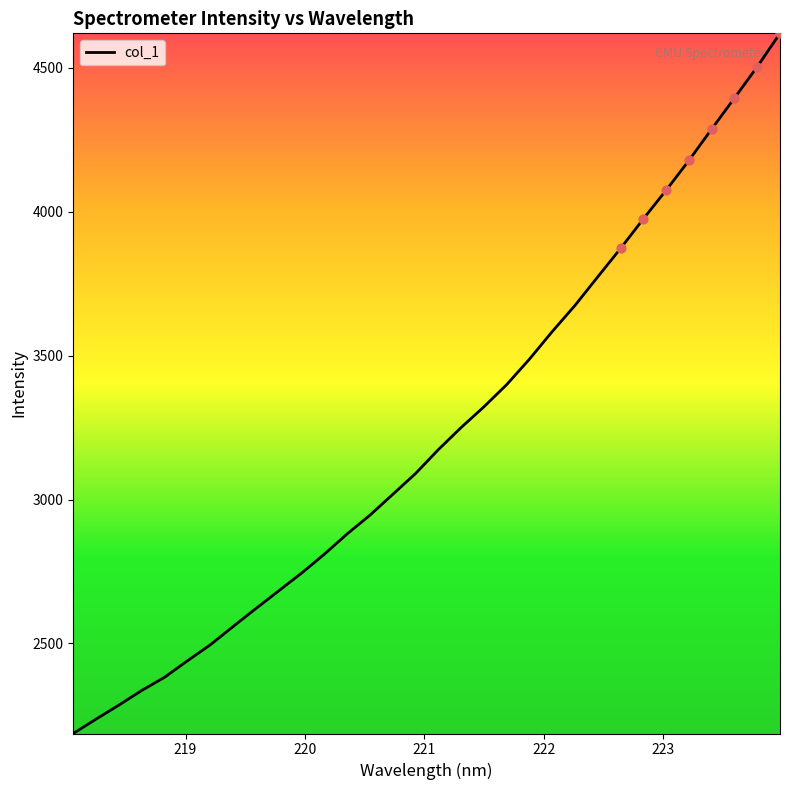

What is the maximum value shown in the chart?

4620.1